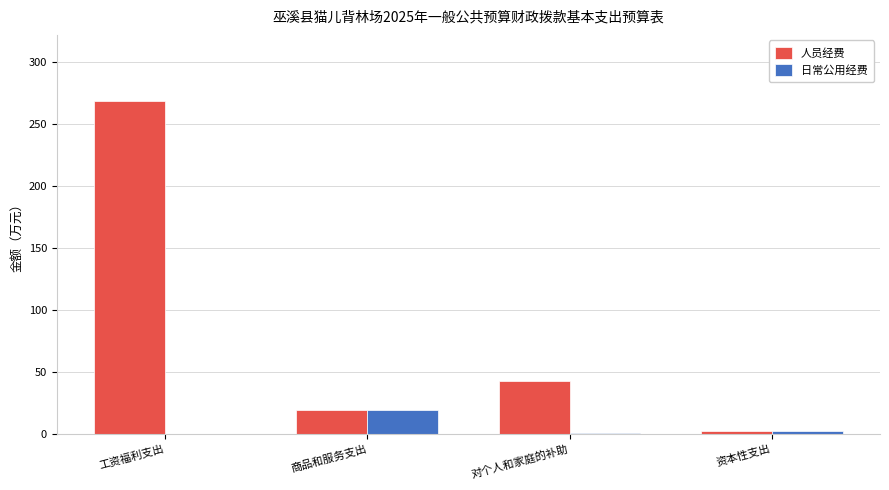

What is the sum of all 日常公用经费 values?

22.4